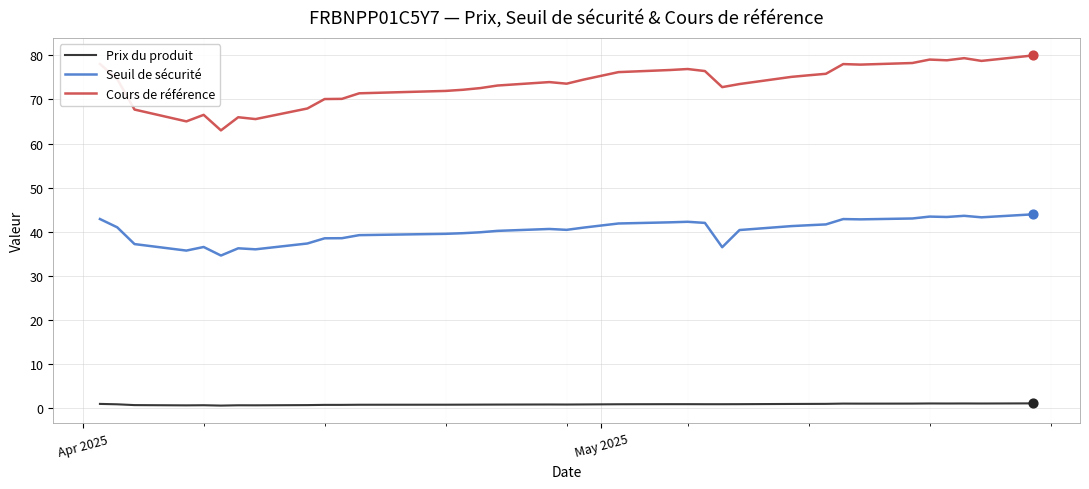

Which series has the largest total across all categories?

Cours de référence